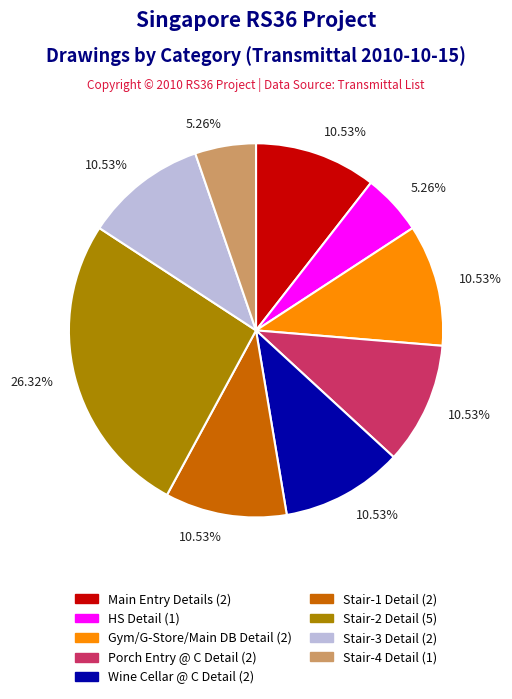

To the nearest percent, what is the average slice percentage?

11%